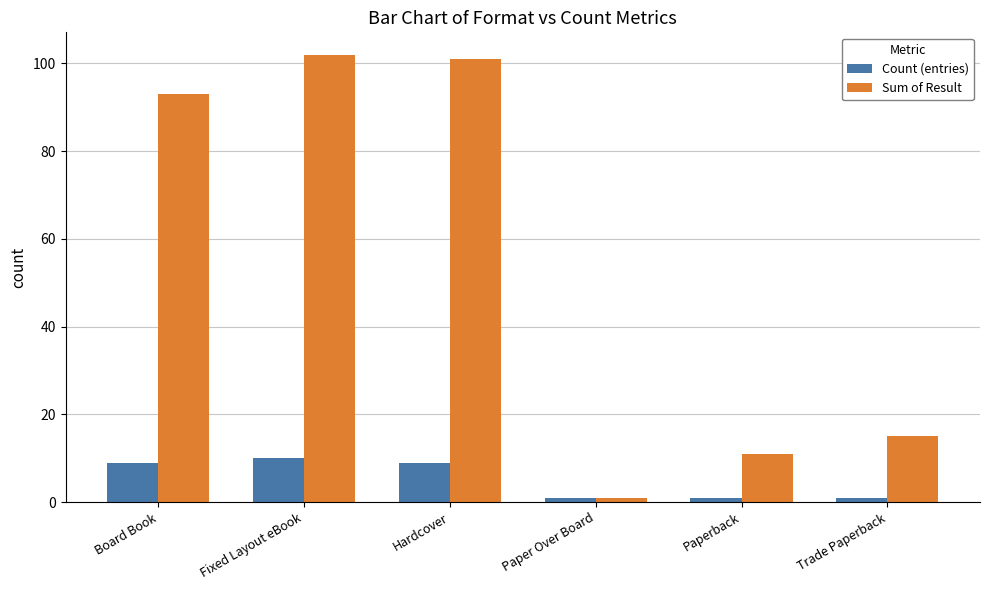

List the series in order of their overall mean, lowest first.

Count (entries), Sum of Result